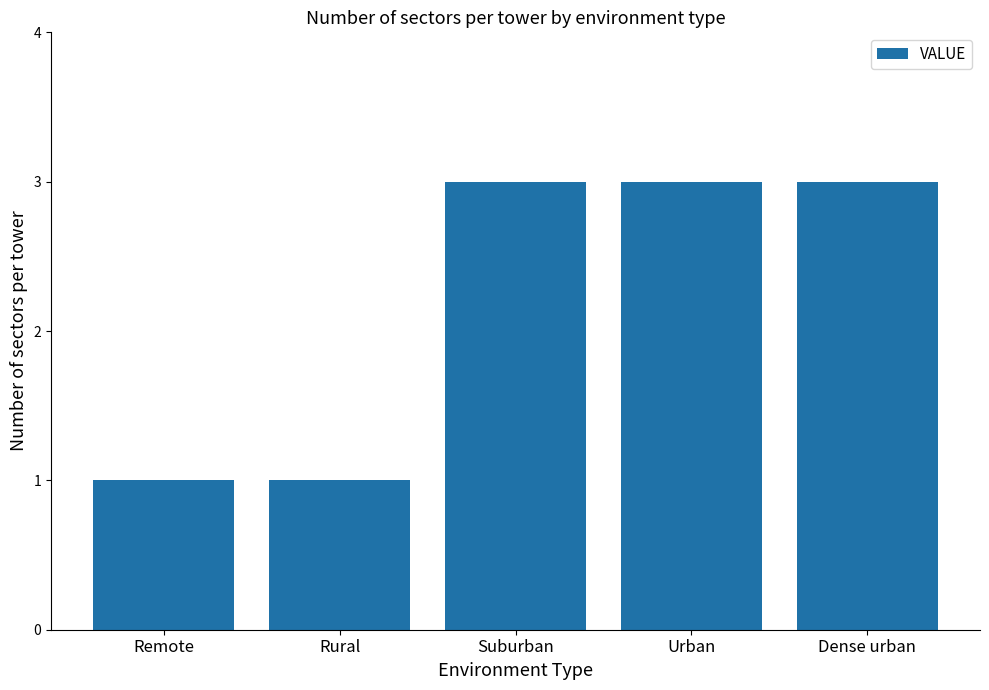

What is the ratio of the value at Suburban to the value at Urban?

1.0